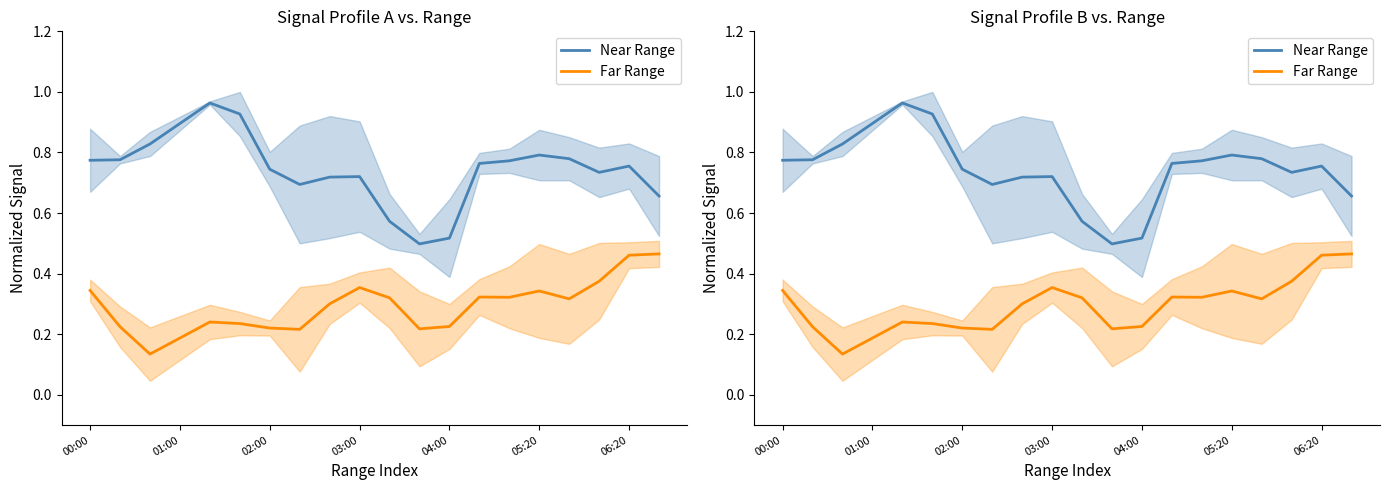

What is the average value of the Near Range series?

0.7